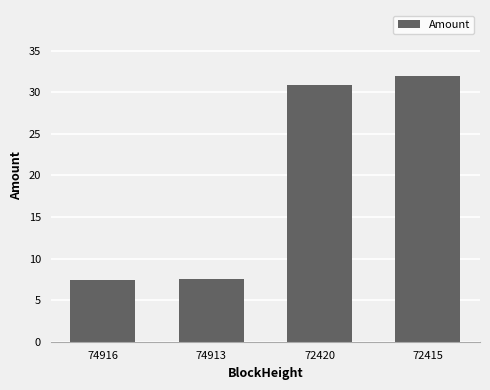

What is the difference between the maximum and minimum values?

24.4